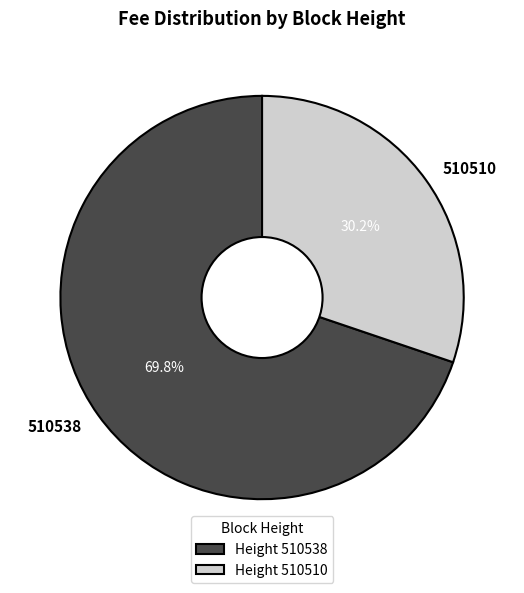

Between 510510 and 510538, which is larger?

510538